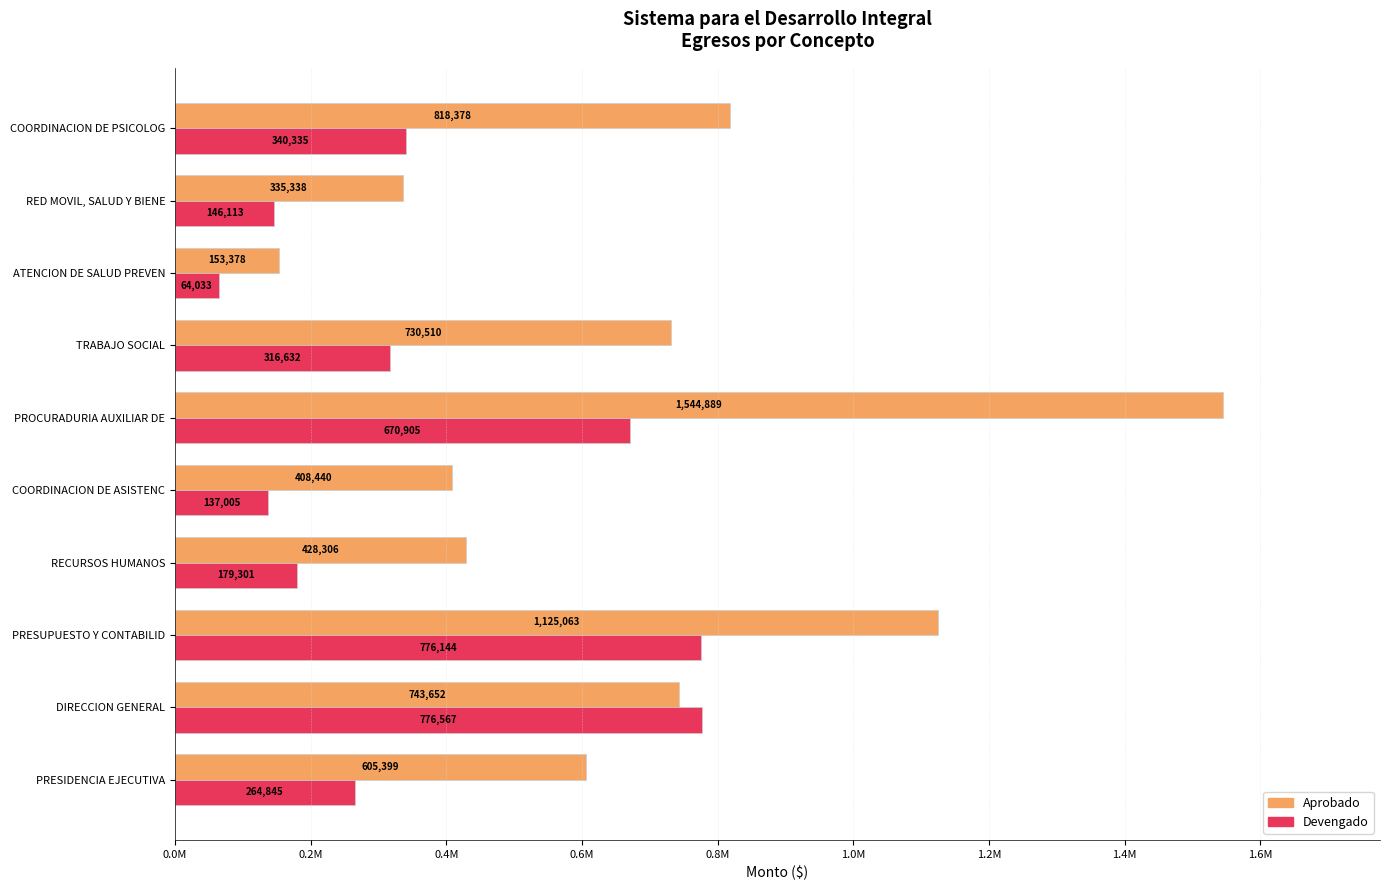

Rank the categories by Devengado value from lowest to highest.

ATENCION DE SALUD PREVEN, COORDINACION DE ASISTENC, RED MOVIL, SALUD Y BIENE, RECURSOS HUMANOS, PRESIDENCIA EJECUTIVA, TRABAJO SOCIAL, COORDINACION DE PSICOLOG, PROCURADURIA AUXILIAR DE, PRESUPUESTO Y CONTABILID, DIRECCION GENERAL